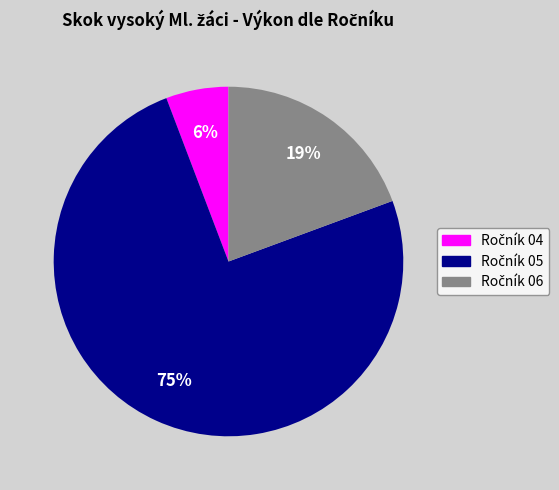

To the nearest percent, what is the difference between the largest and smallest slice percentages?

69%